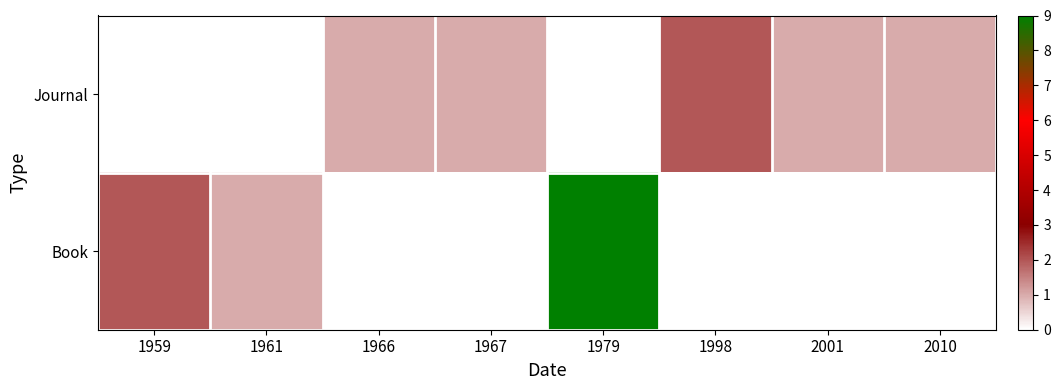

At which category is the sum across all series the highest?

1979